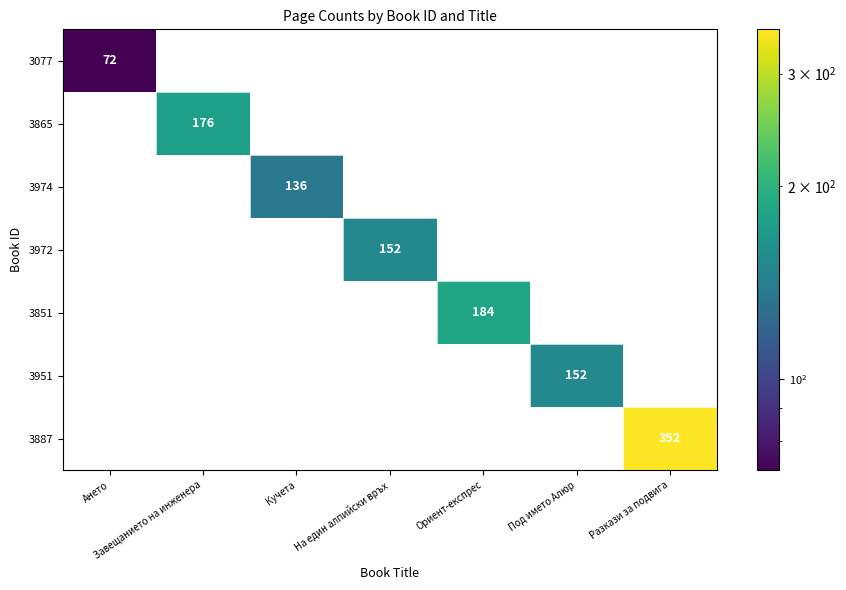

The 3974 series shows 0 at На един алпийски връх. True or false?

True